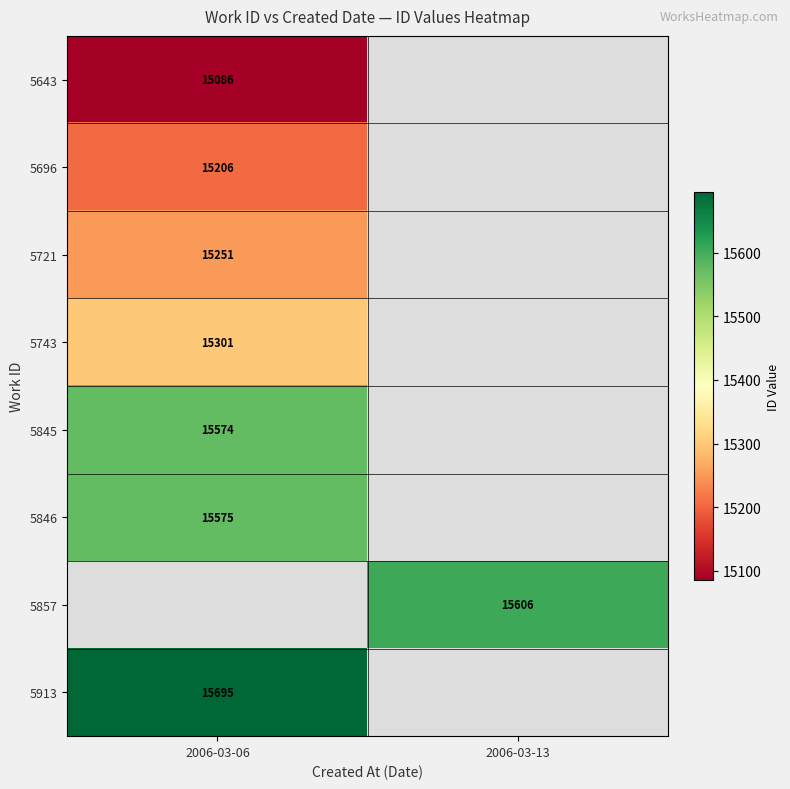

At which category does the chart reach its minimum across all series?

2006-03-06